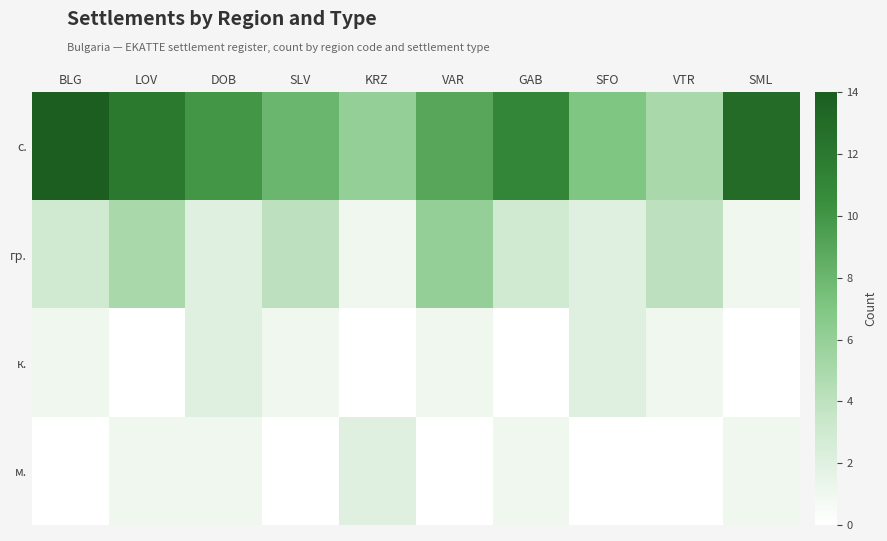

At which category is the sum across all series the highest?

BLG